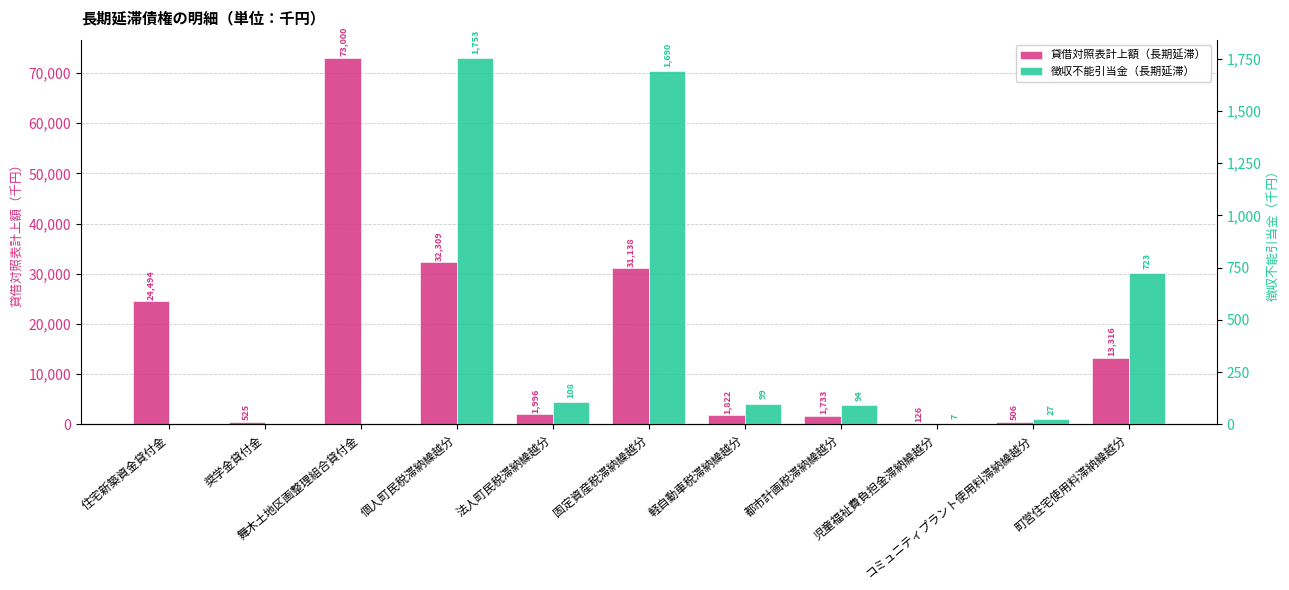

Reading right to left, what are all the values shown in this chart?

貸借対照表計上額（長期延滞）: 町営住宅使用料滞納繰越分=13316	コミュニティプラント使用料滞納繰越分=506	児童福祉費負担金滞納繰越分=126	都市計画税滞納繰越分=1733	軽自動車税滞納繰越分=1822	固定資産税滞納繰越分=31138	法人町民税滞納繰越分=1996	個人町民税滞納繰越分=32309	舞木土地区画整理組合貸付金=73000	奨学金貸付金=525	住宅新築資金貸付金=24494
徴収不能引当金（長期延滞）: 町営住宅使用料滞納繰越分=723	コミュニティプラント使用料滞納繰越分=27	児童福祉費負担金滞納繰越分=7	都市計画税滞納繰越分=94	軽自動車税滞納繰越分=99	固定資産税滞納繰越分=1690	法人町民税滞納繰越分=108	個人町民税滞納繰越分=1753	舞木土地区画整理組合貸付金=0	奨学金貸付金=0	住宅新築資金貸付金=0